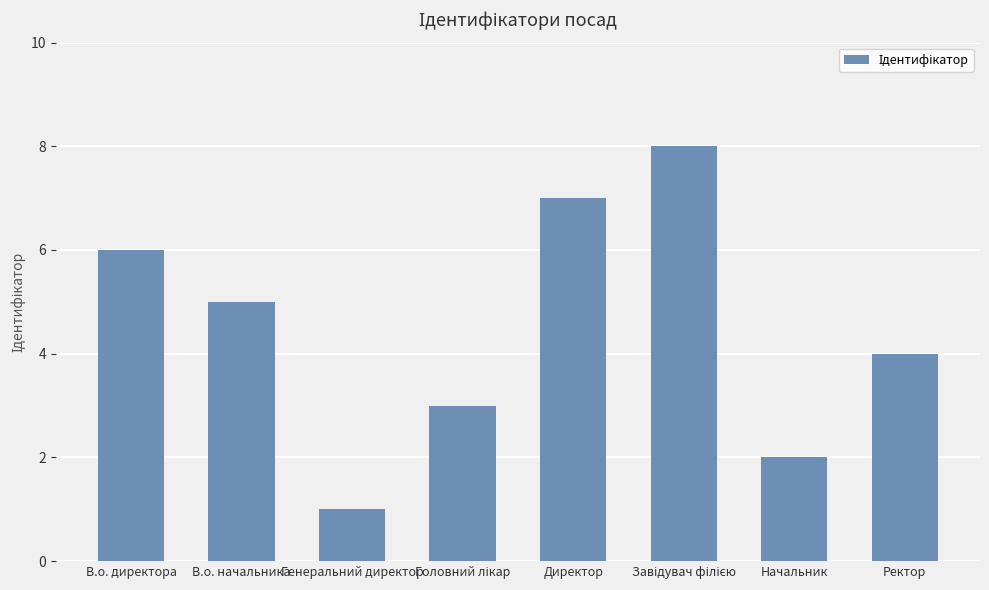

Where is the data nearest to the value 4?

Ректор